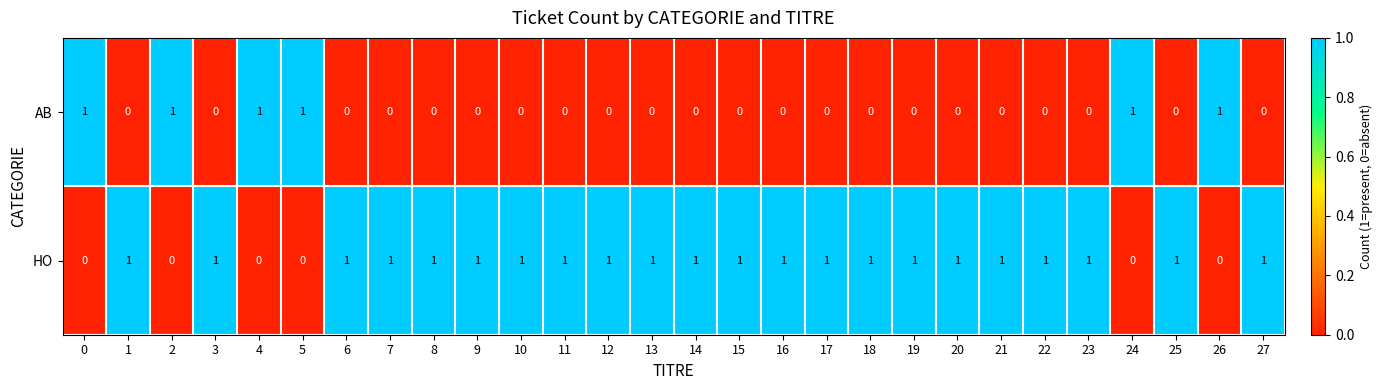

Count the AB values in the range 0 to 1.

28